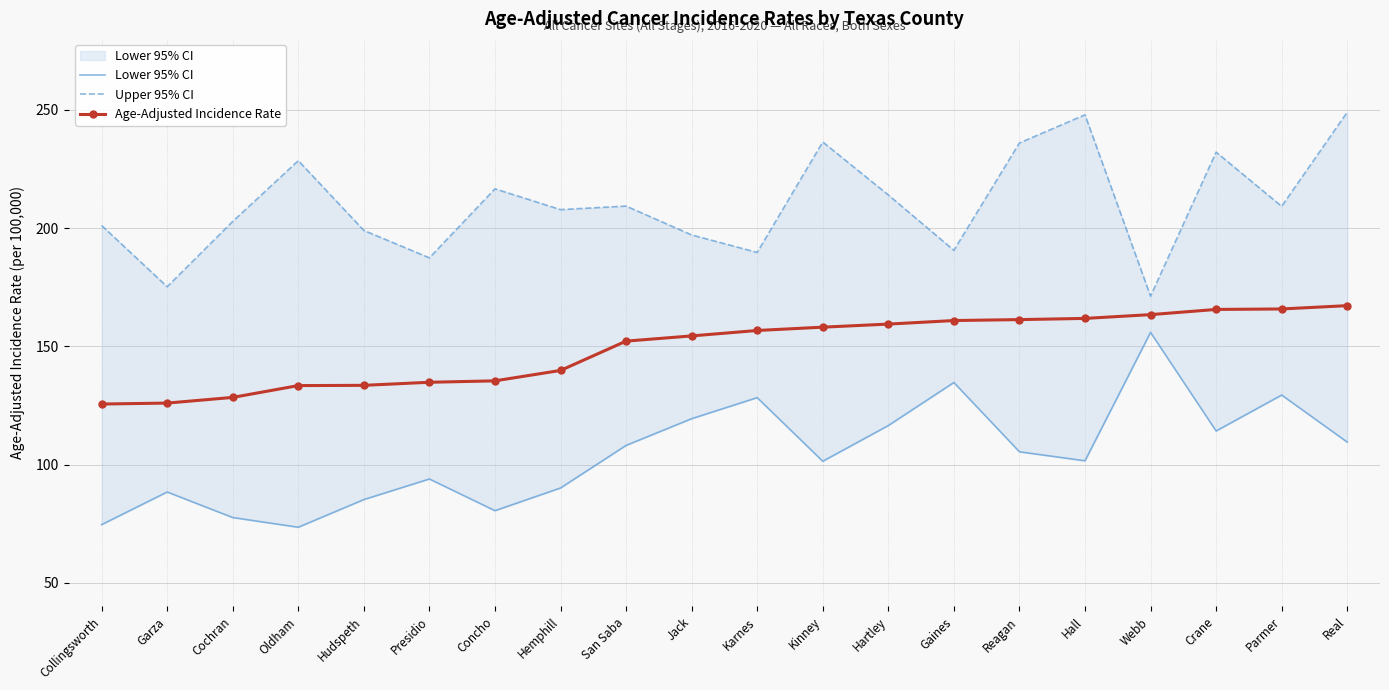

Where is the first local minimum for Lower 95% CI?

Oldham